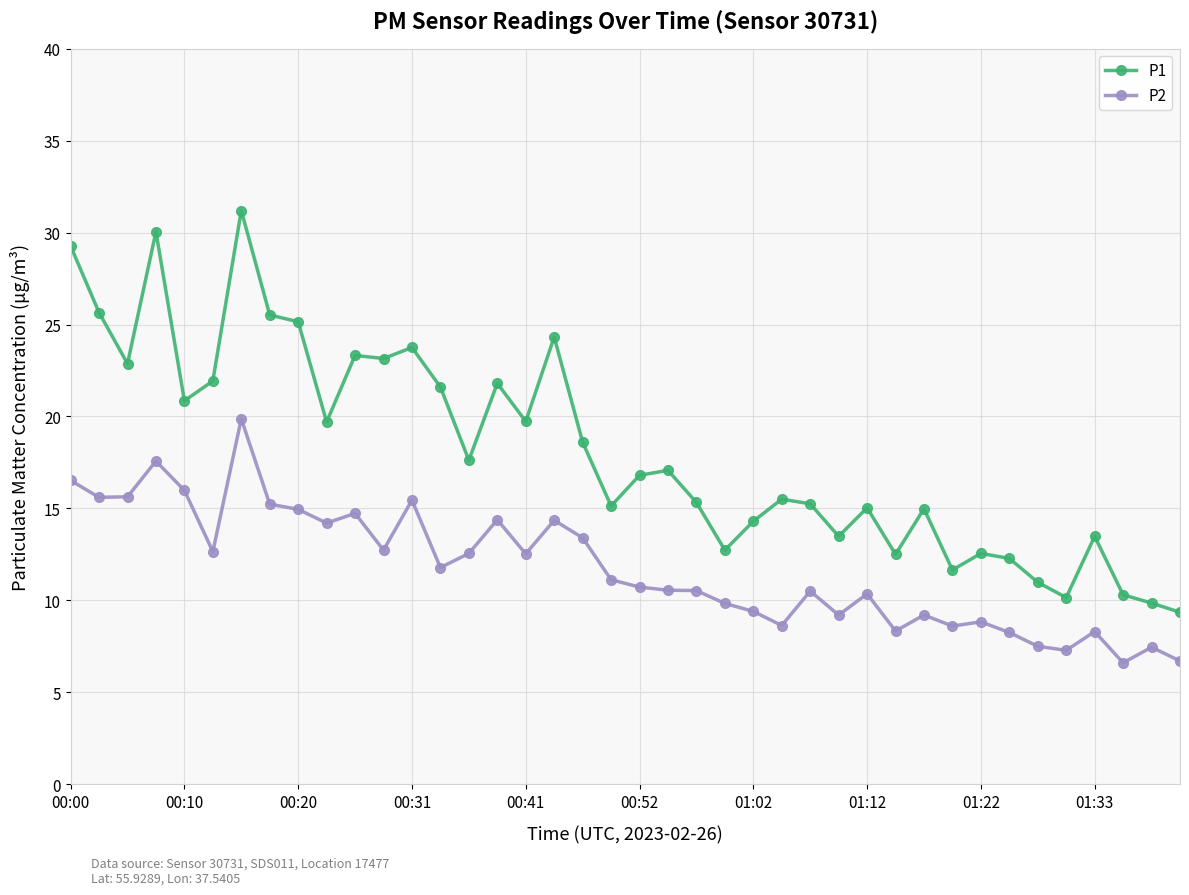

What is the value of the P1 point at the 29th from the left?

15.0